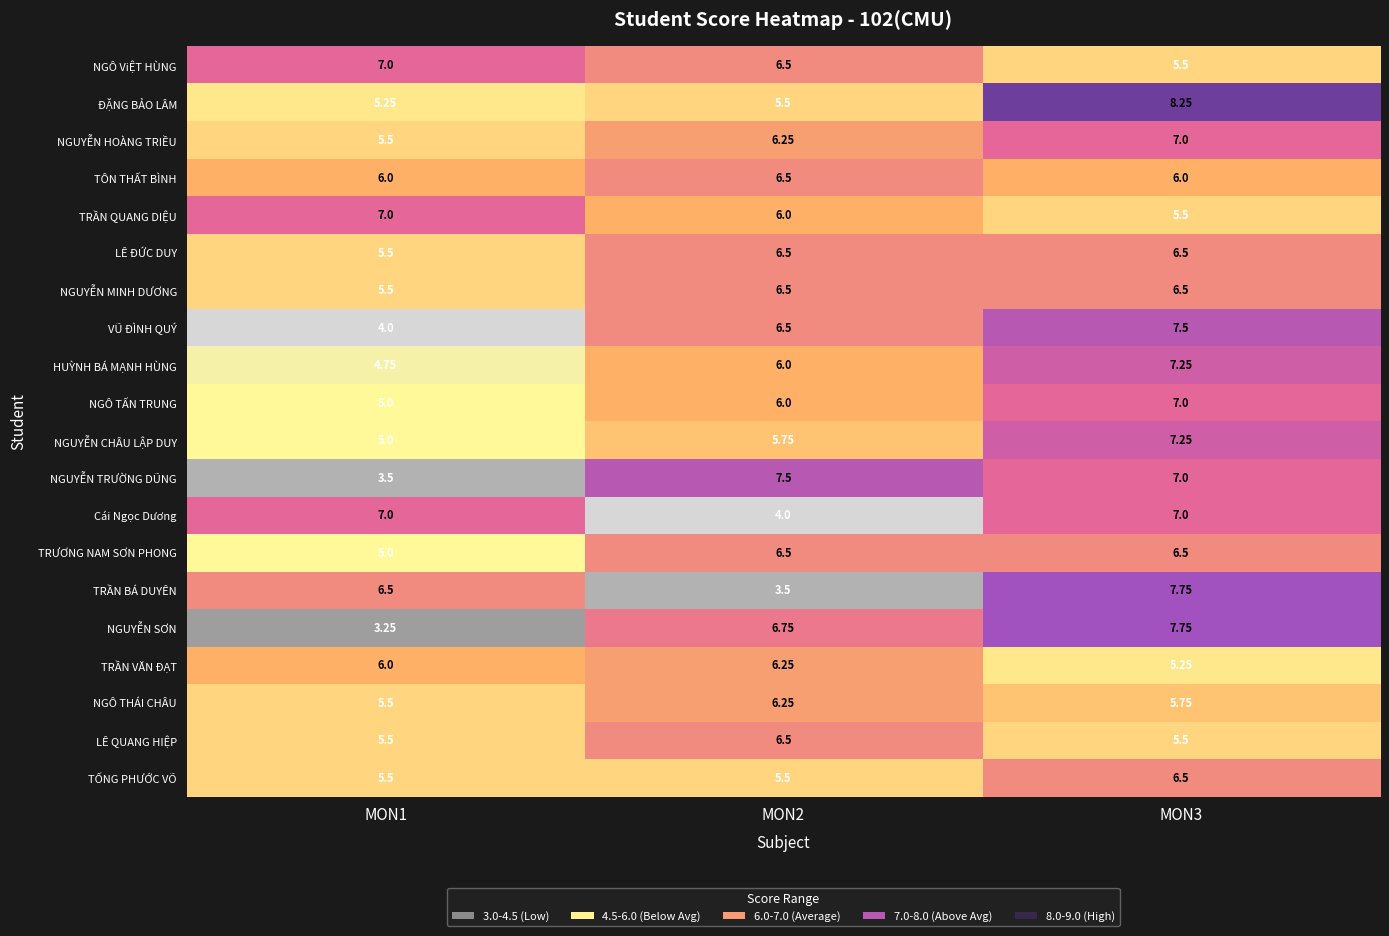

Which series changed the most between MON2 and MON3?

TRẦN BÁ DUYÊN